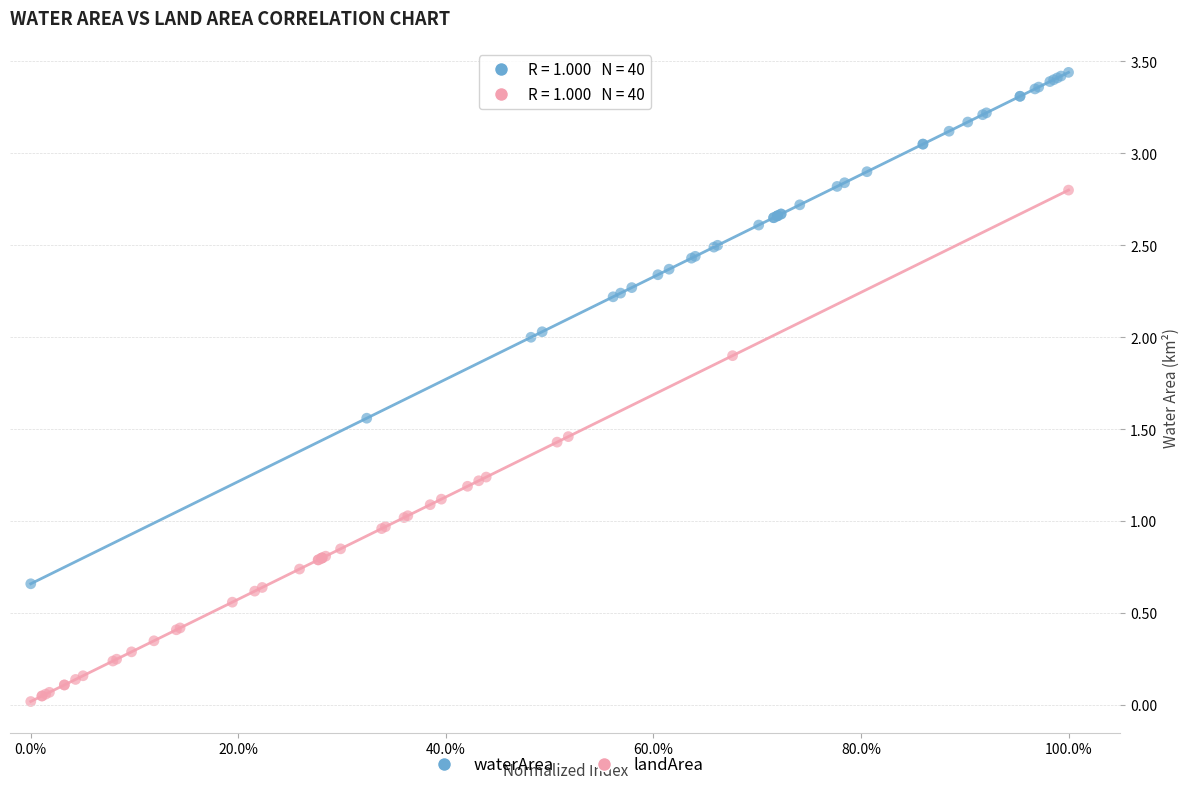

Which series contains the lowest Y value?

landArea